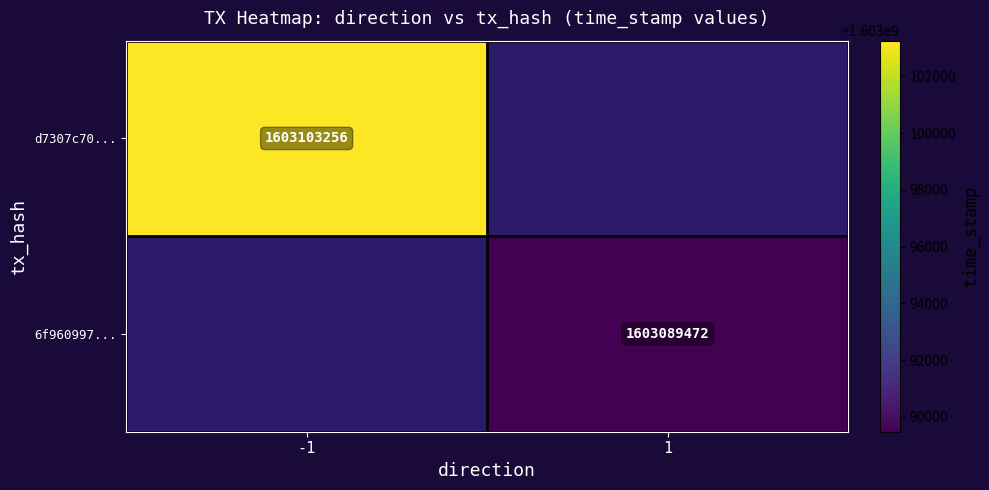

True or false: d7307c70... has a value of 804661009 at -1.

False